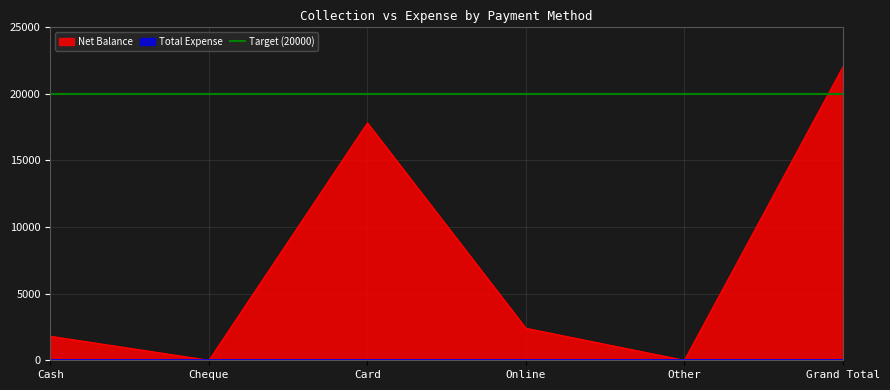

How many interior local peaks (higher than both neighbors) does the data have?

1